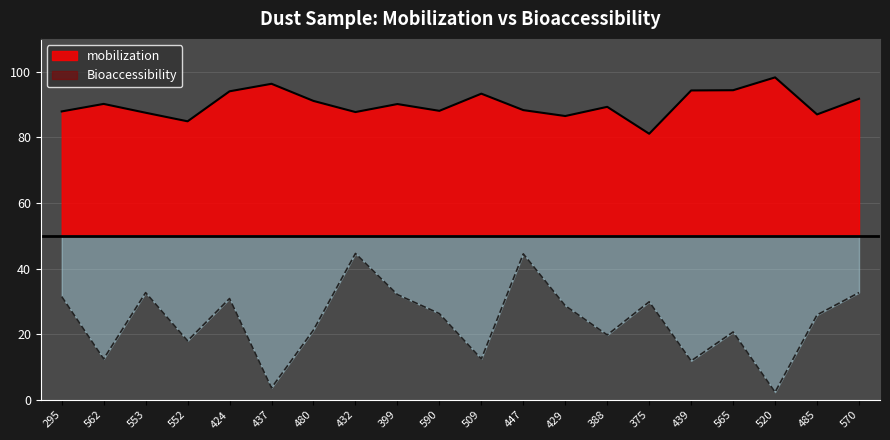

Reading right to left, list all the values displayed in this chart.

mobilization: 91.8	87.0	98.3	94.4	94.3	81.1	89.3	86.5	88.3	93.3	88.1	90.2	87.7	91.1	96.3	94.0	84.9	87.5	90.2	87.9
Bioaccessibility: 32.7	25.9	2.4	20.7	11.9	29.9	19.8	28.7	44.5	12.5	26.3	32.1	44.6	21.3	3.7	30.9	18.0	32.7	12.5	31.5